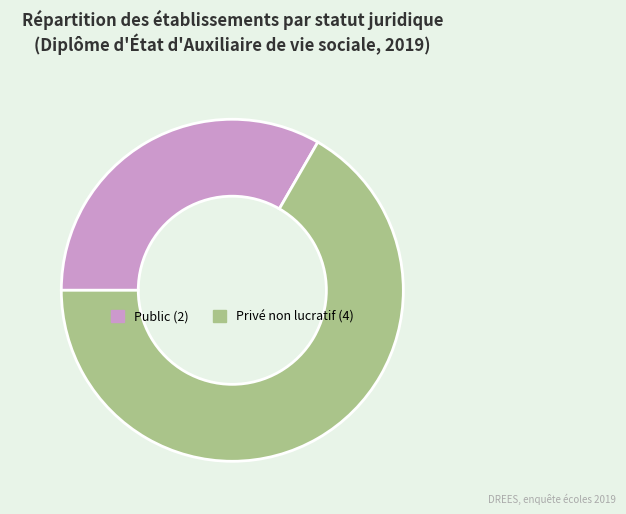

Does any single category account for the majority?

Yes